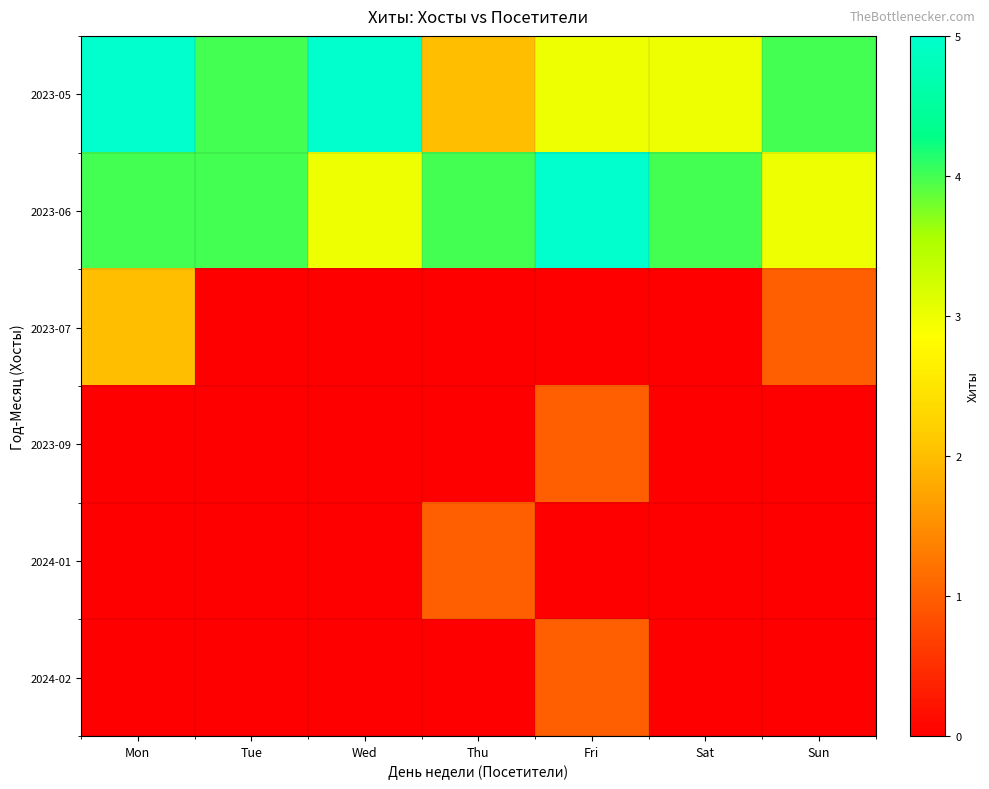

What is the spread (max minus min) of values at Sat?

4